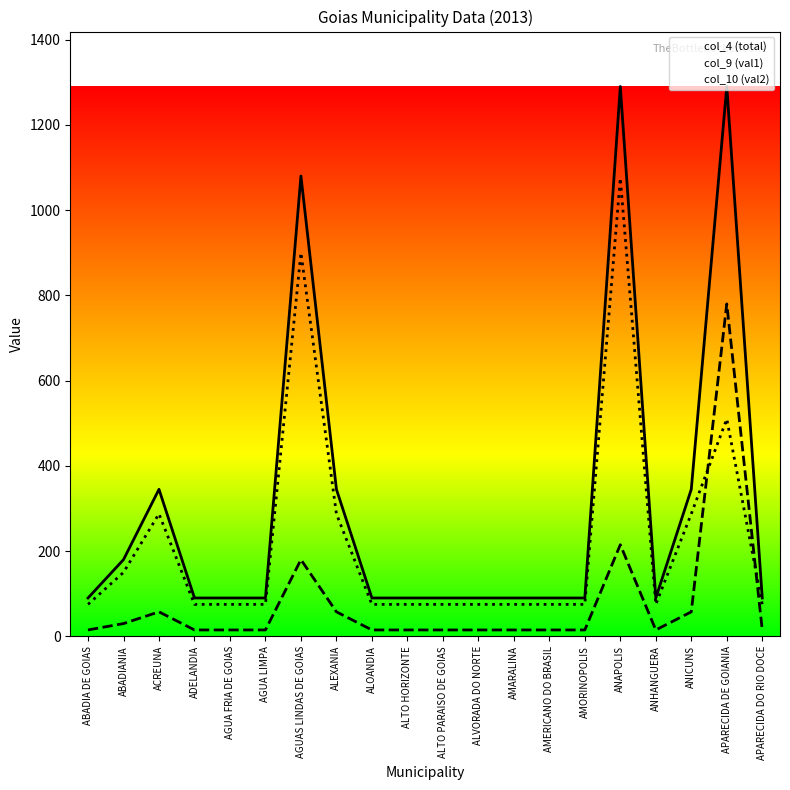

What is the smallest value displayed?

15.0